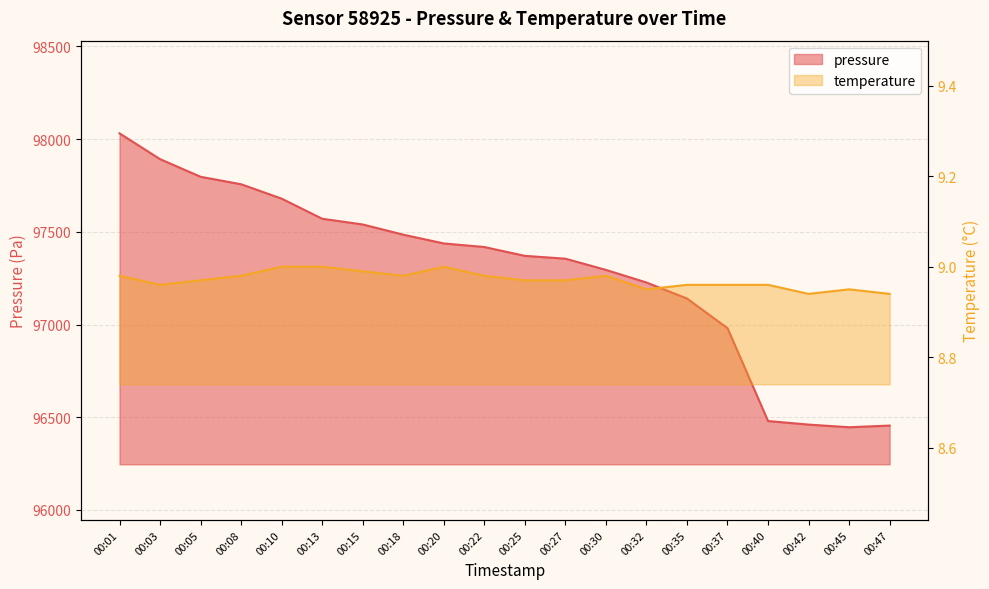

What is the highest value of the pressure series?

98031.4